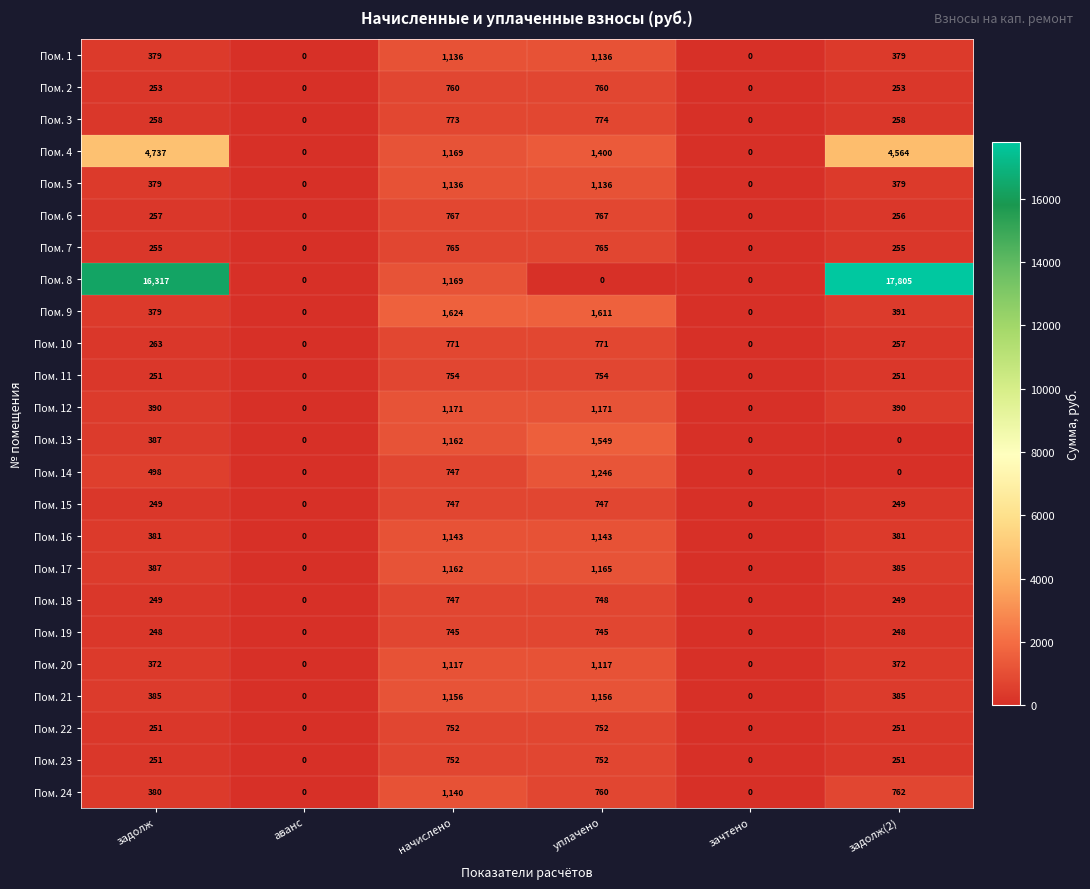

How many values in the Пом. 8 series are below 1169?

3